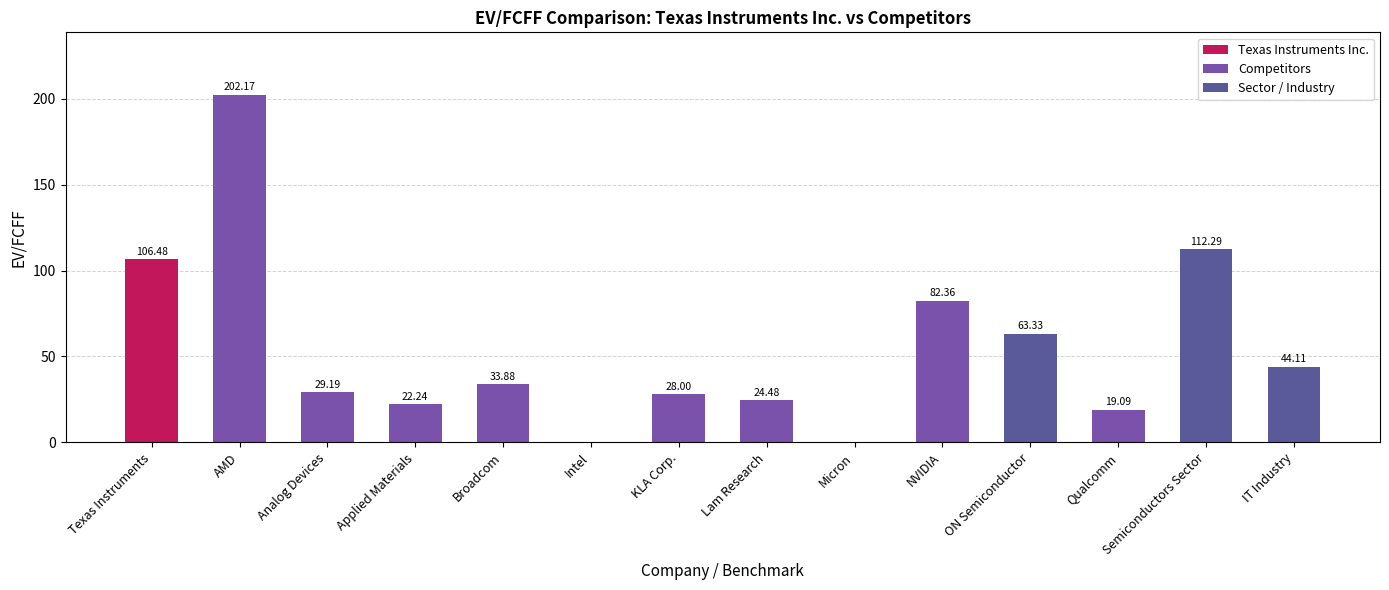

Are the bars horizontal?

No